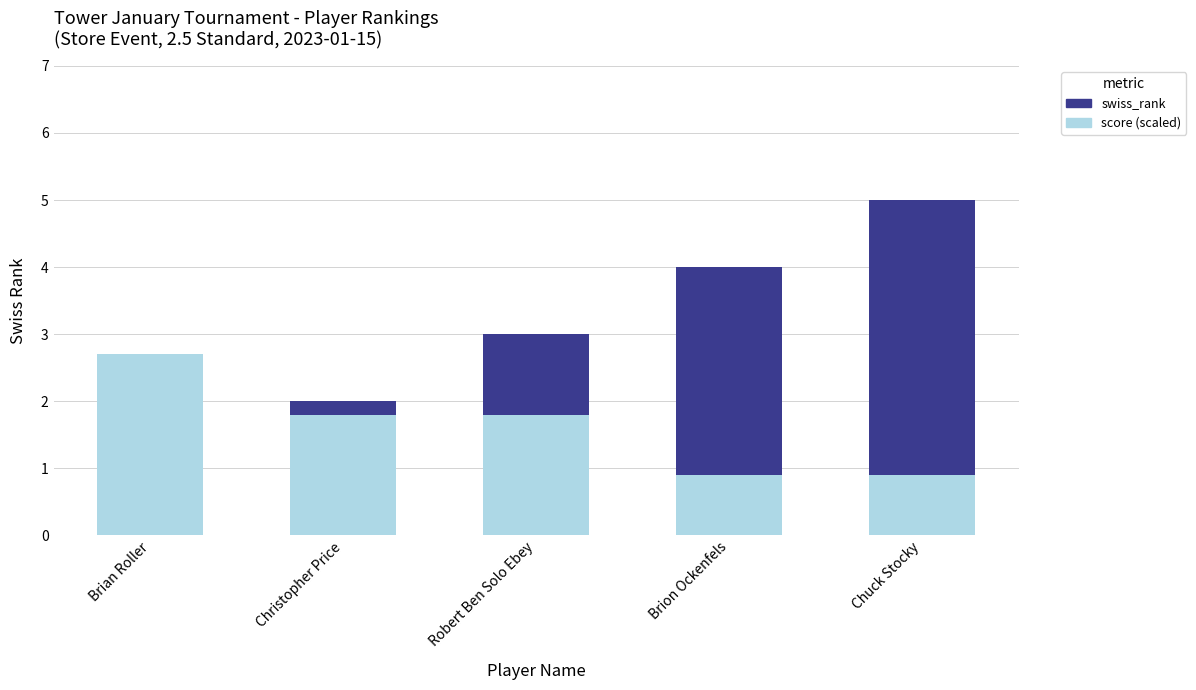

Which category has the lowest value across all series?

Brion Ockenfels